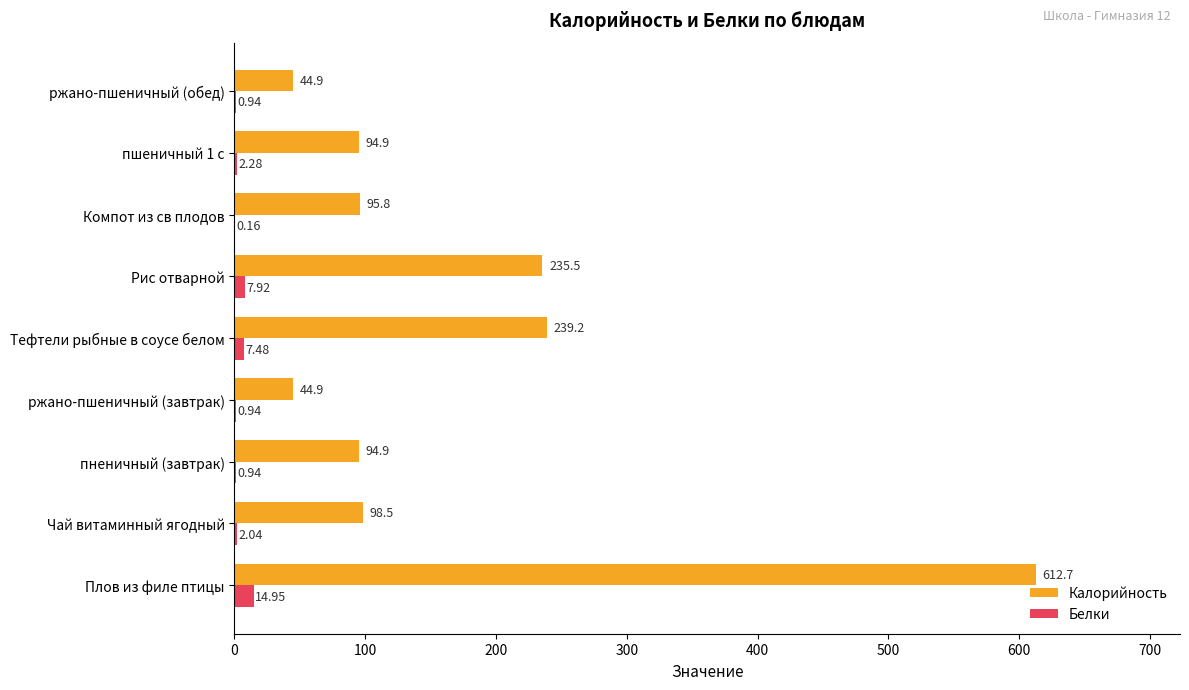

Which series changed the most between пненичный (завтрак) and Рис отварной?

Калорийность